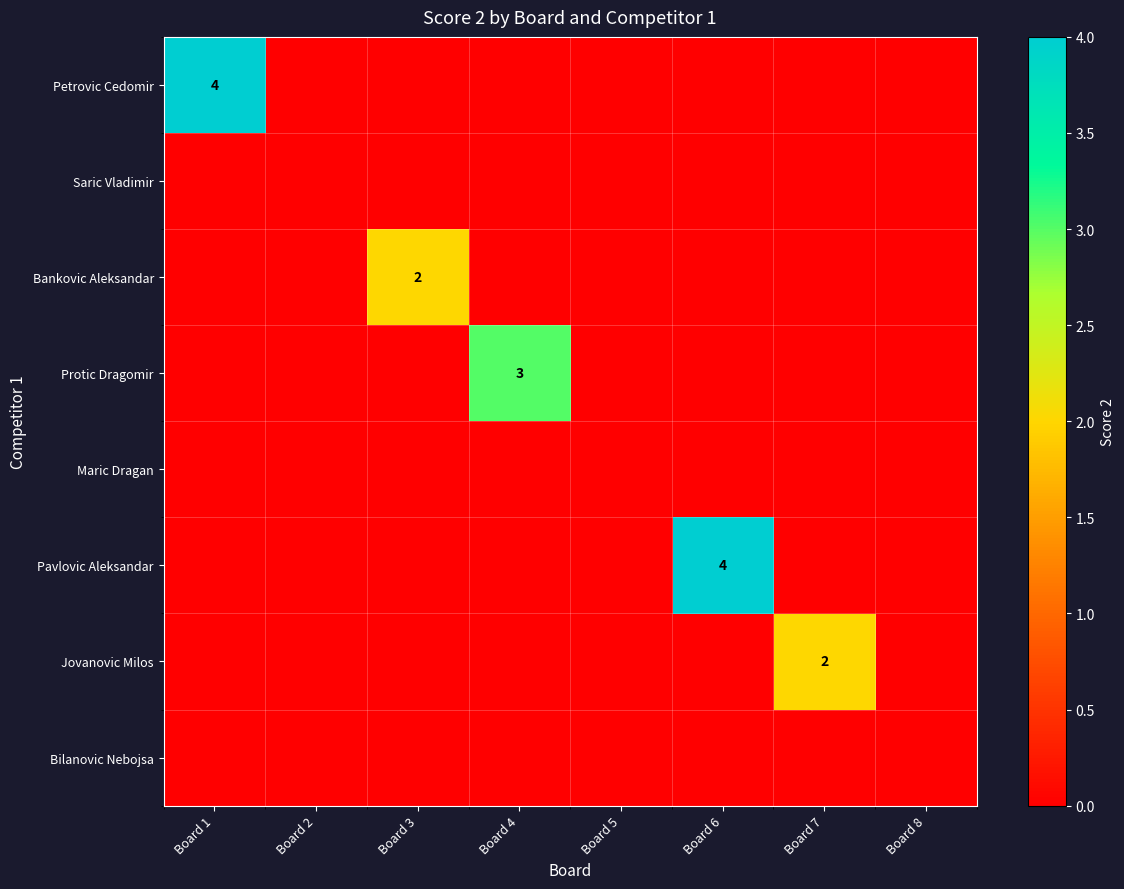

Is it true that Jovanovic Milos equals 2 at Board 7?

True